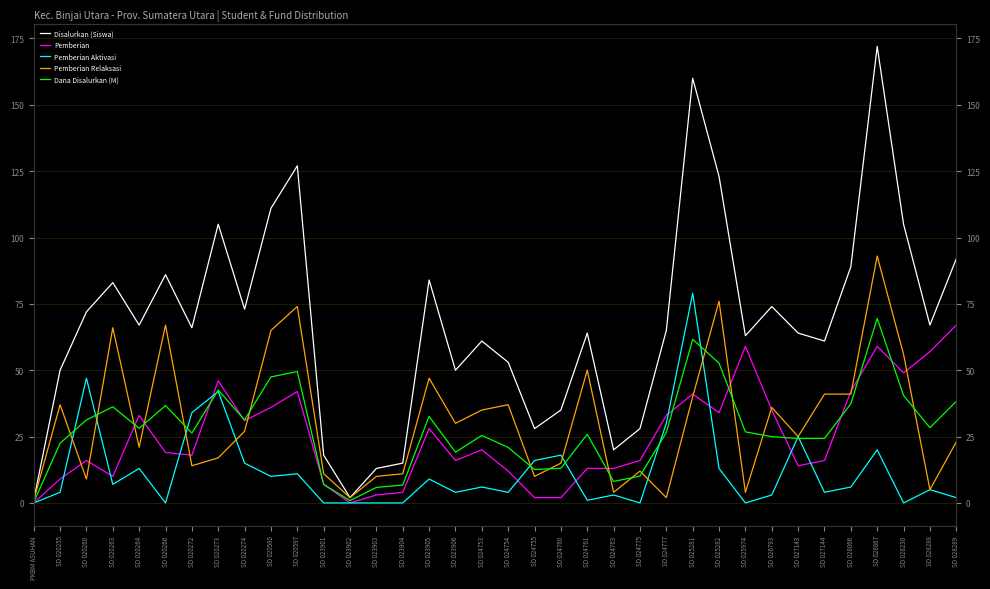

Does the chart have visible grid lines?

Yes